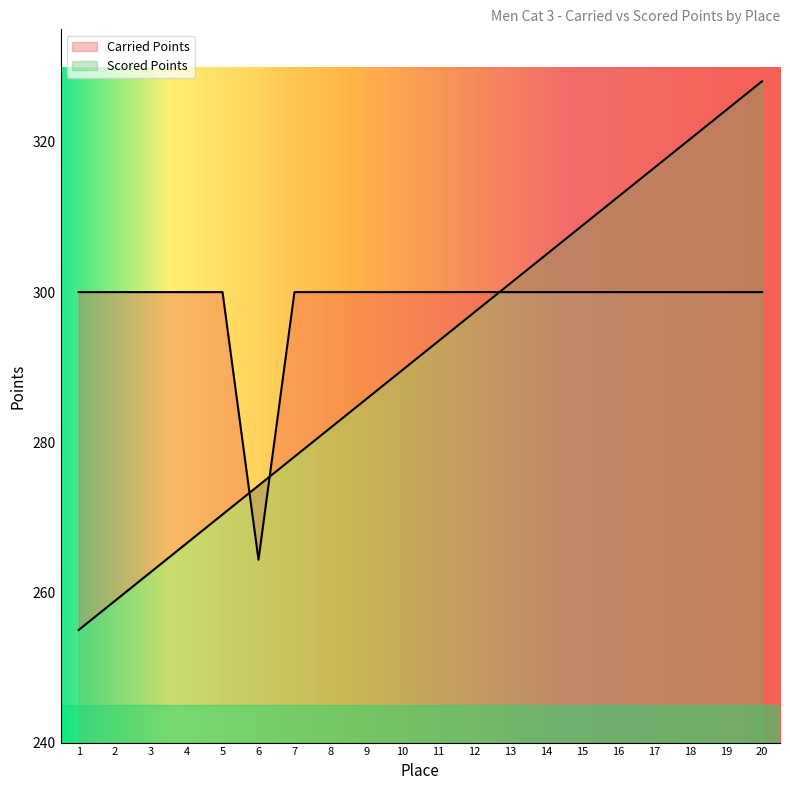

Rank the categories by Scored Points value from highest to lowest.

20, 19, 18, 17, 16, 15, 14, 13, 12, 11, 10, 9, 8, 7, 6, 5, 4, 3, 2, 1